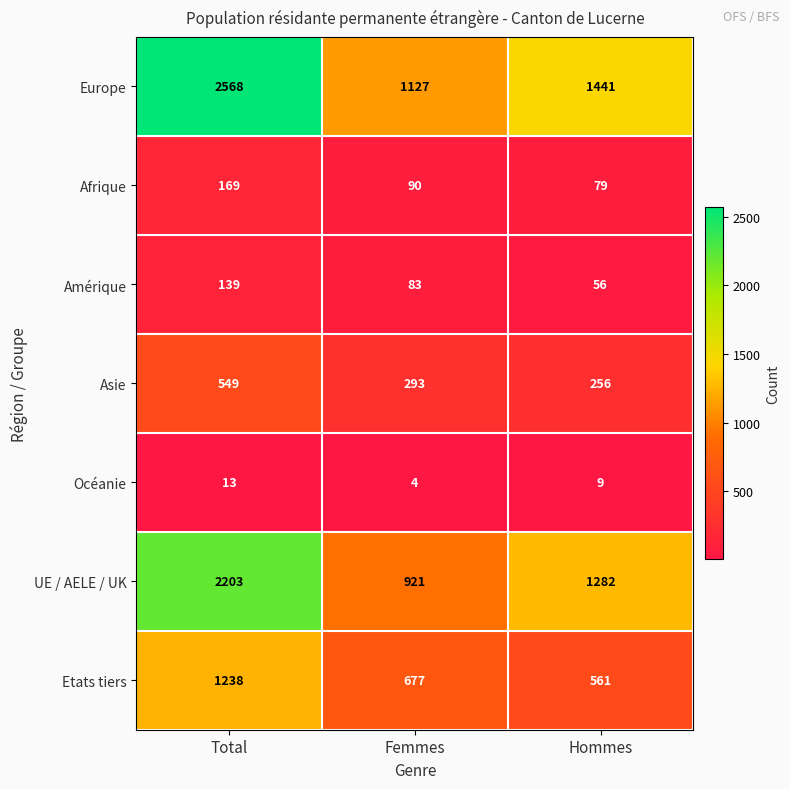

How many Europe values are between 1127 and 2568?

3